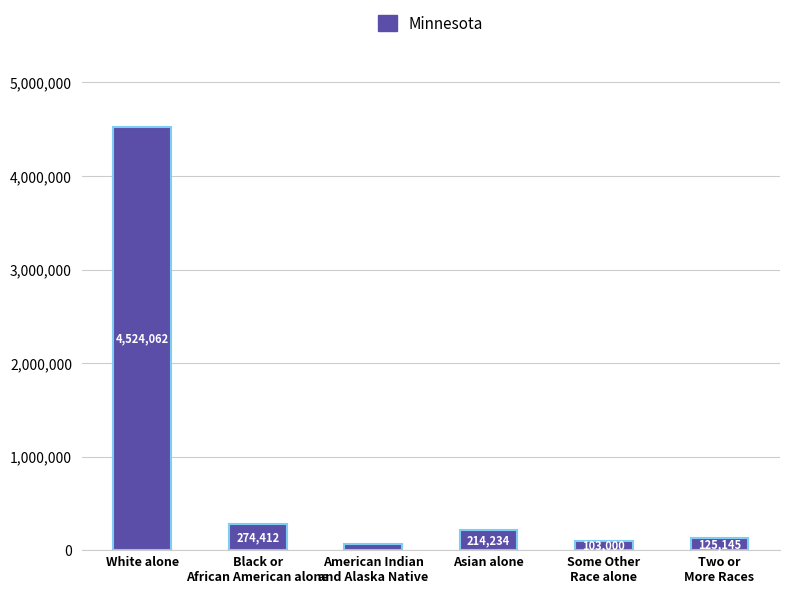

Which category has the highest value across all series?

White alone